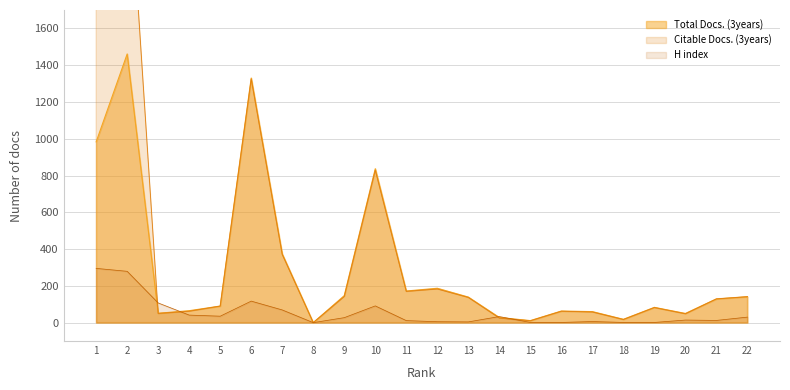

What is the value of the H index point at the 13th from the left?

4